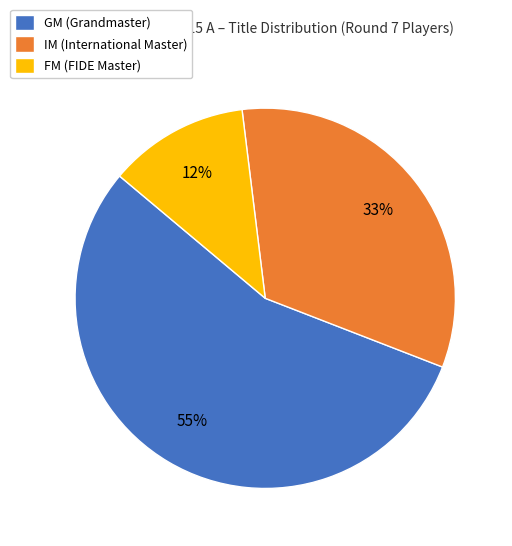

To the nearest percent, what is the combined percentage of IM and FM?

45%